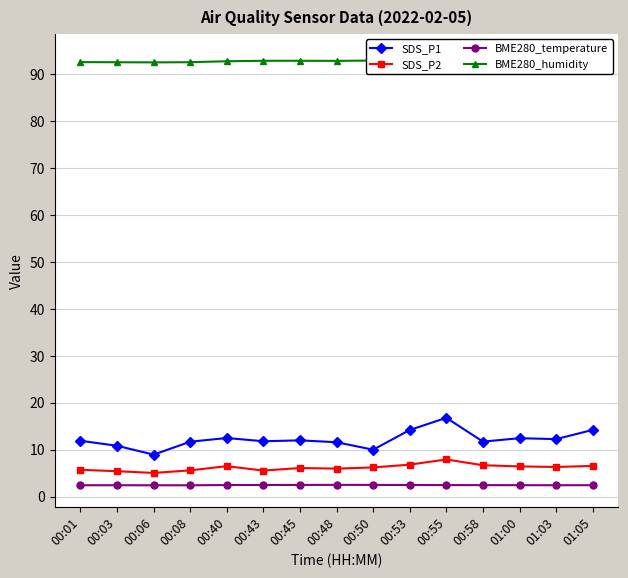

Is this an area chart (filled region under the line)?

No